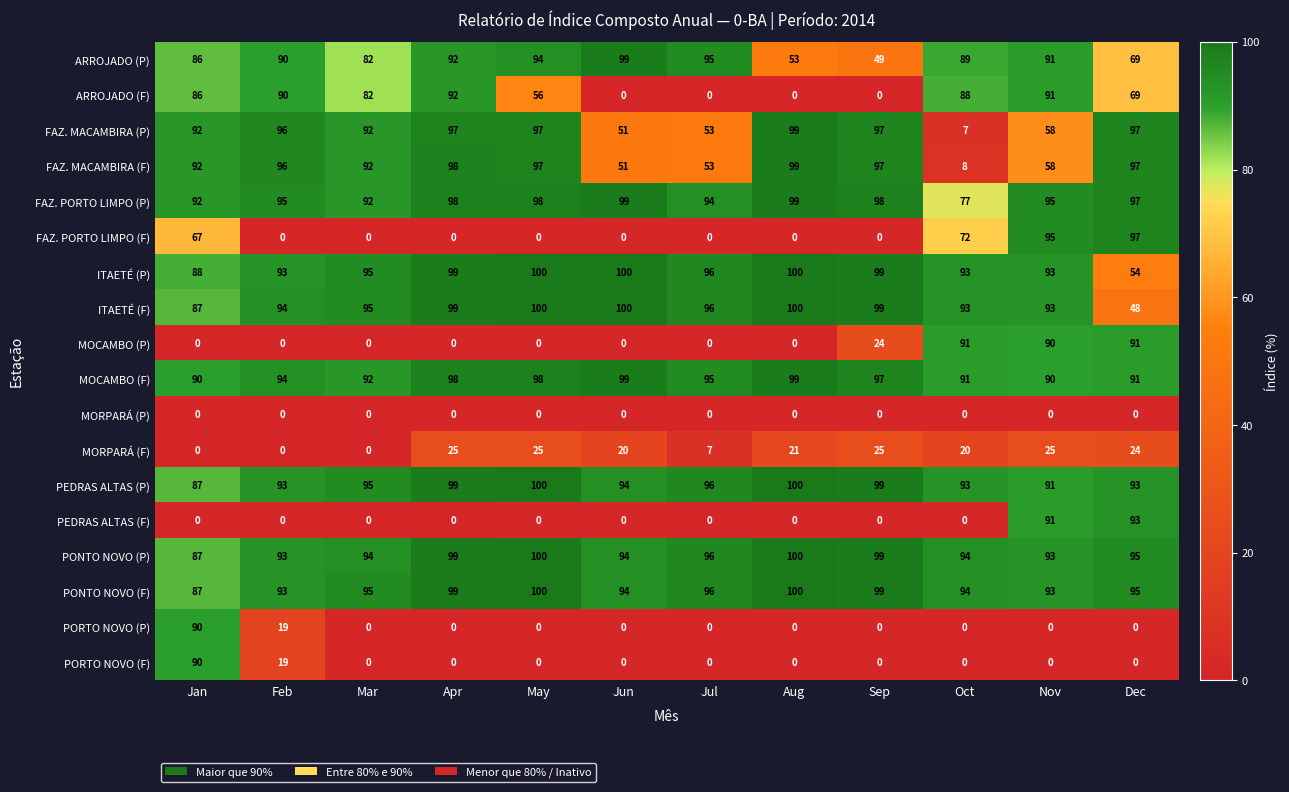

What is the difference between the maximum and second lowest values in the MOCAMBO (F) series?

9